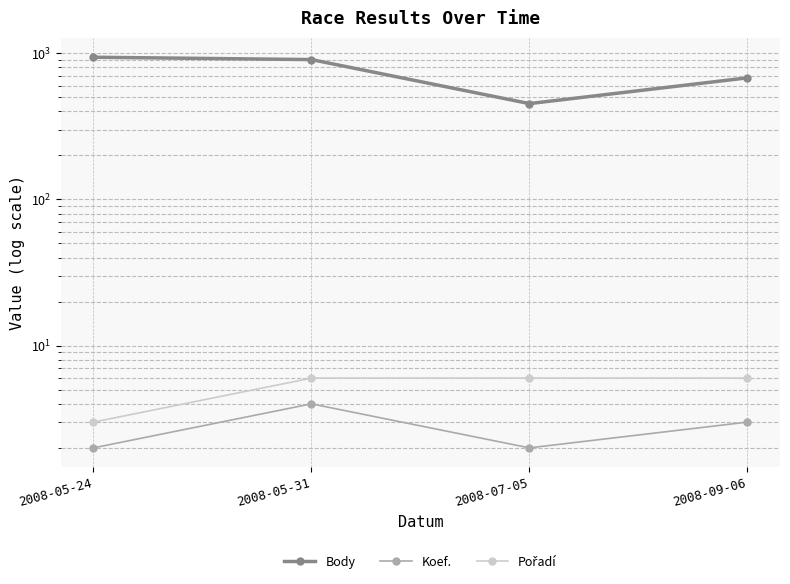

Does the chart display data point markers on the line(s)?

Yes